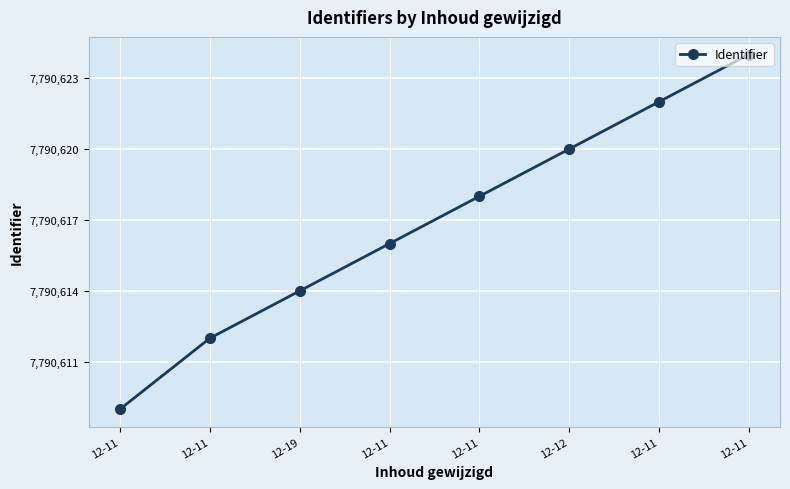

How many data points does each series have?

8